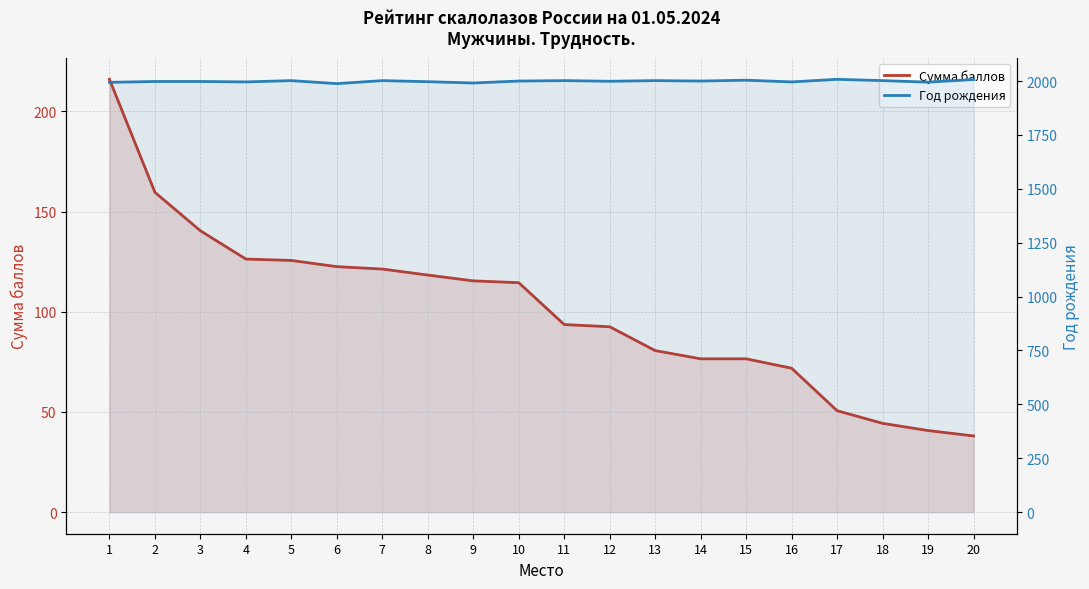

How many interior local peaks does the Год рождения series have?

6